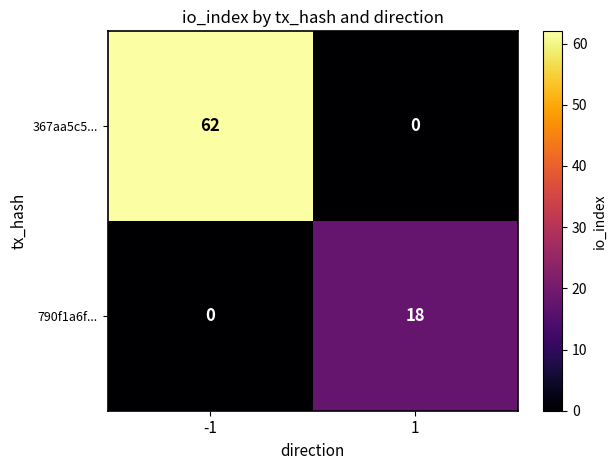

List the series in order of their peak value, highest first.

367aa5c5..., 790f1a6f...